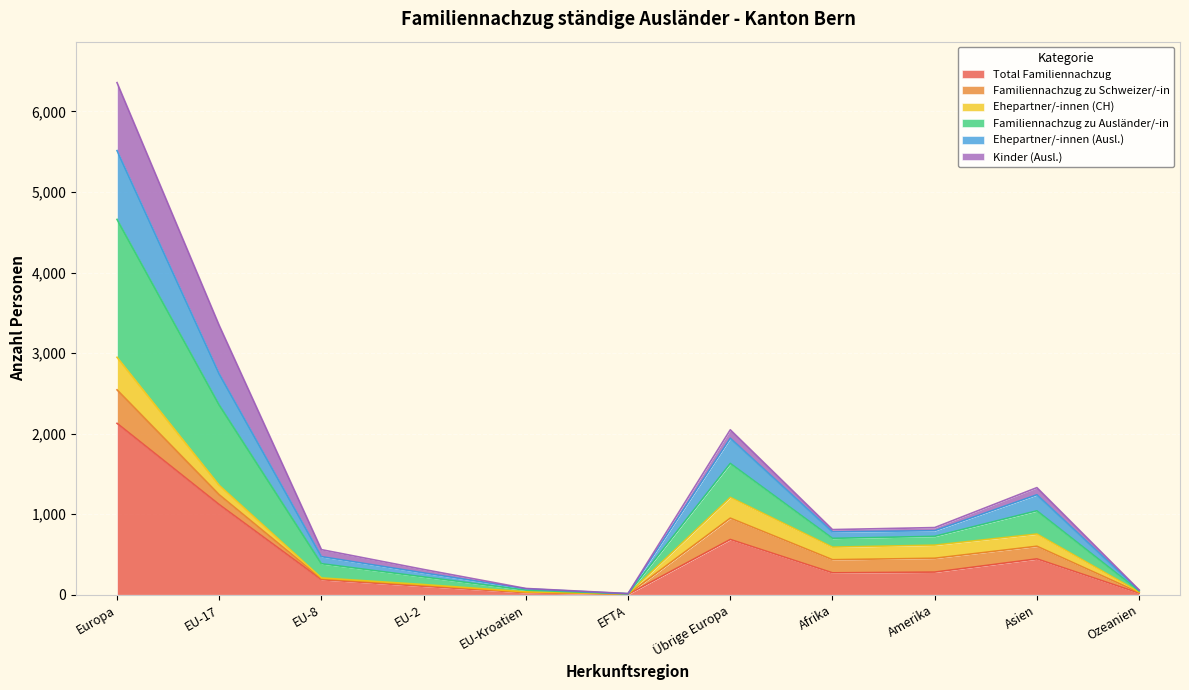

What is the label of the 8th point from the left?

Afrika